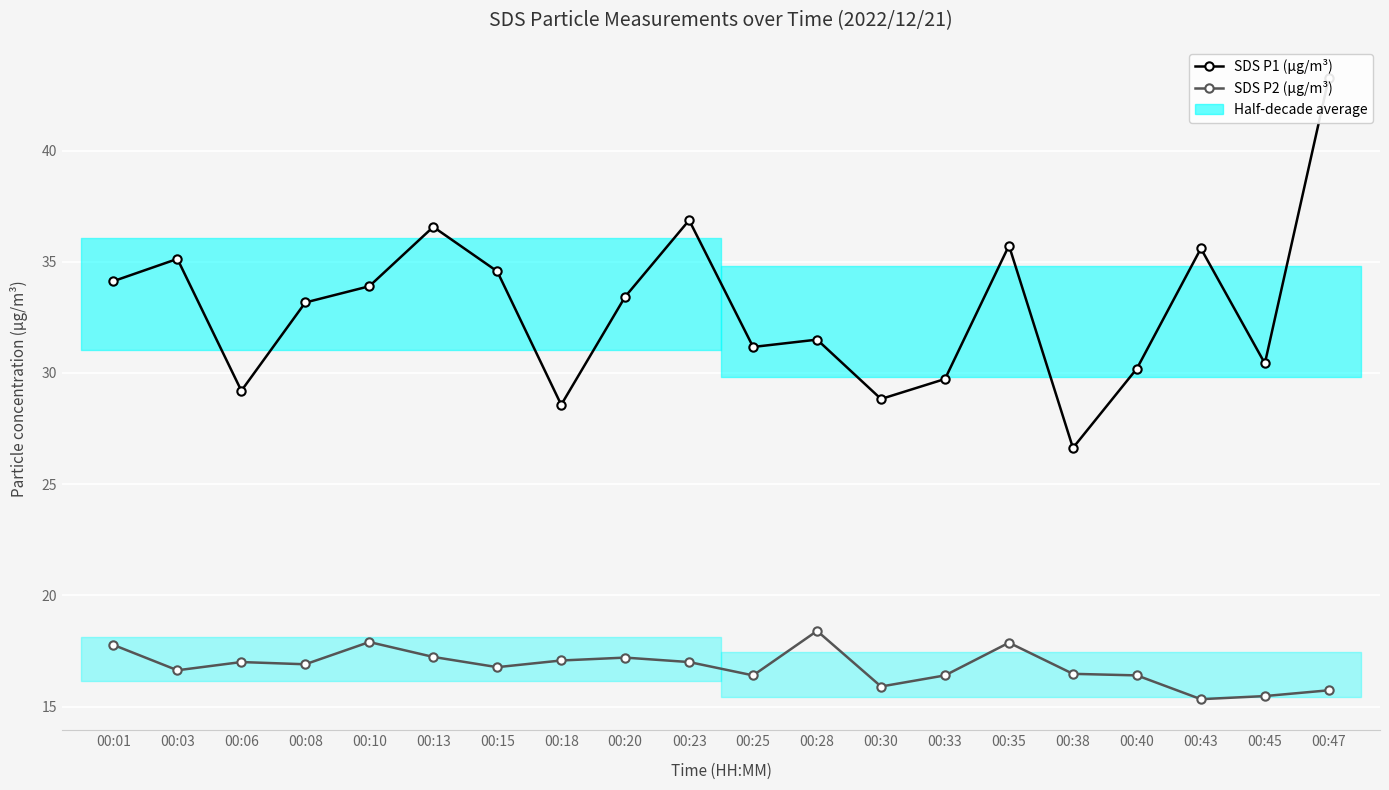

At which label does SDS P1 (µg/m³) reach its minimum?

00:38